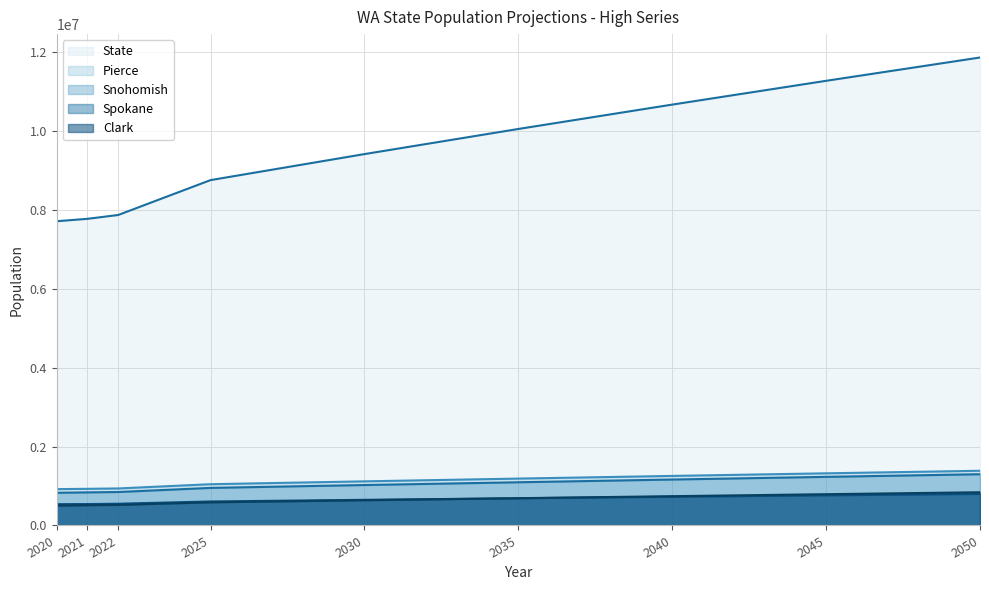

At which label does High 2035 first exceed 688854?

State